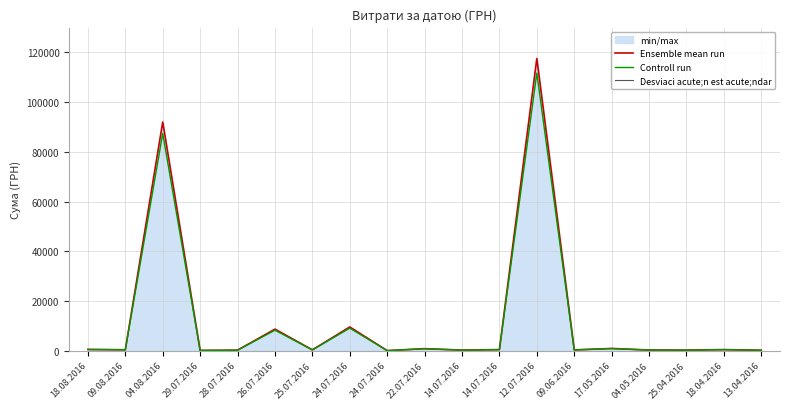

What is the difference between the Ensemble mean run values at 13.04.2016 and 18.04.2016?

251.9